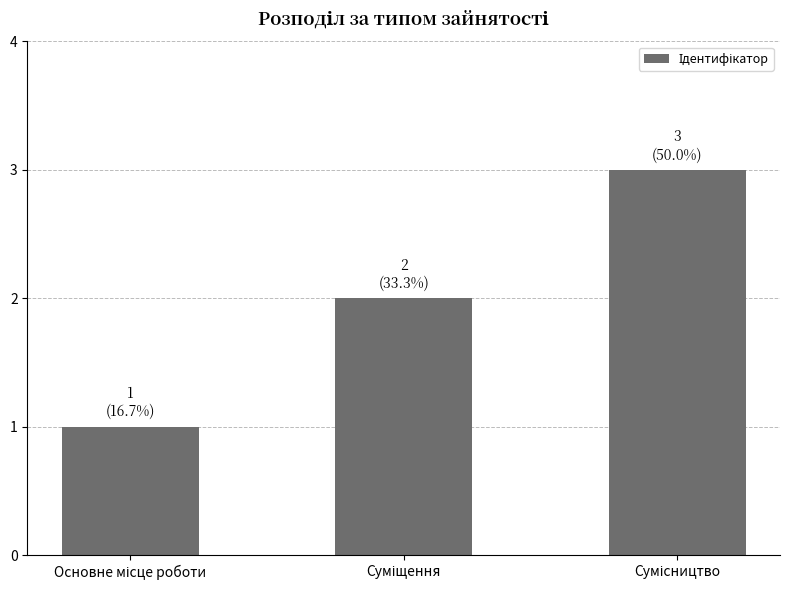

Reading left to right, what are all the values shown in this chart?

1	2	3